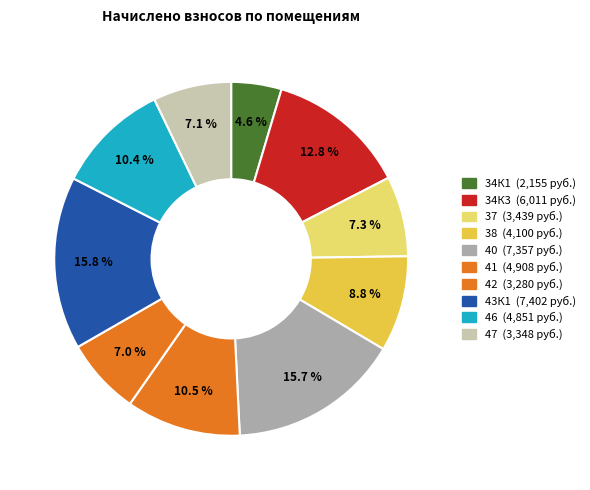

Count the number of slices in the pie.

10